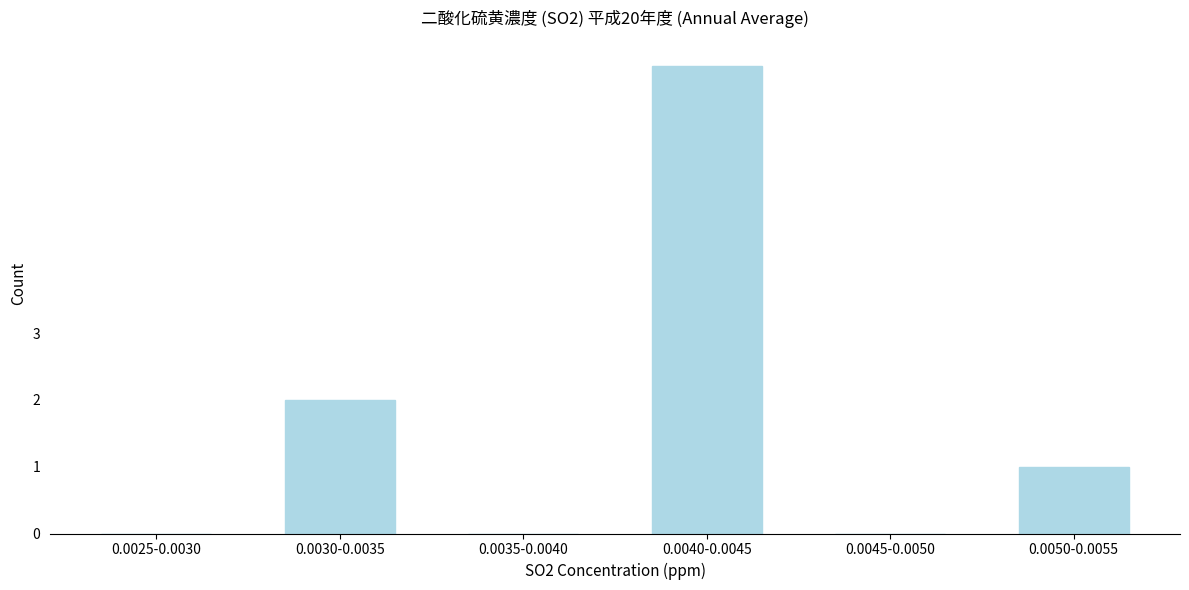

Reading right to left, transcribe all the data shown in this chart.

0.0050-0.0055=1	0.0045-0.0050=0	0.0040-0.0045=7	0.0035-0.0040=0	0.0030-0.0035=2	0.0025-0.0030=0